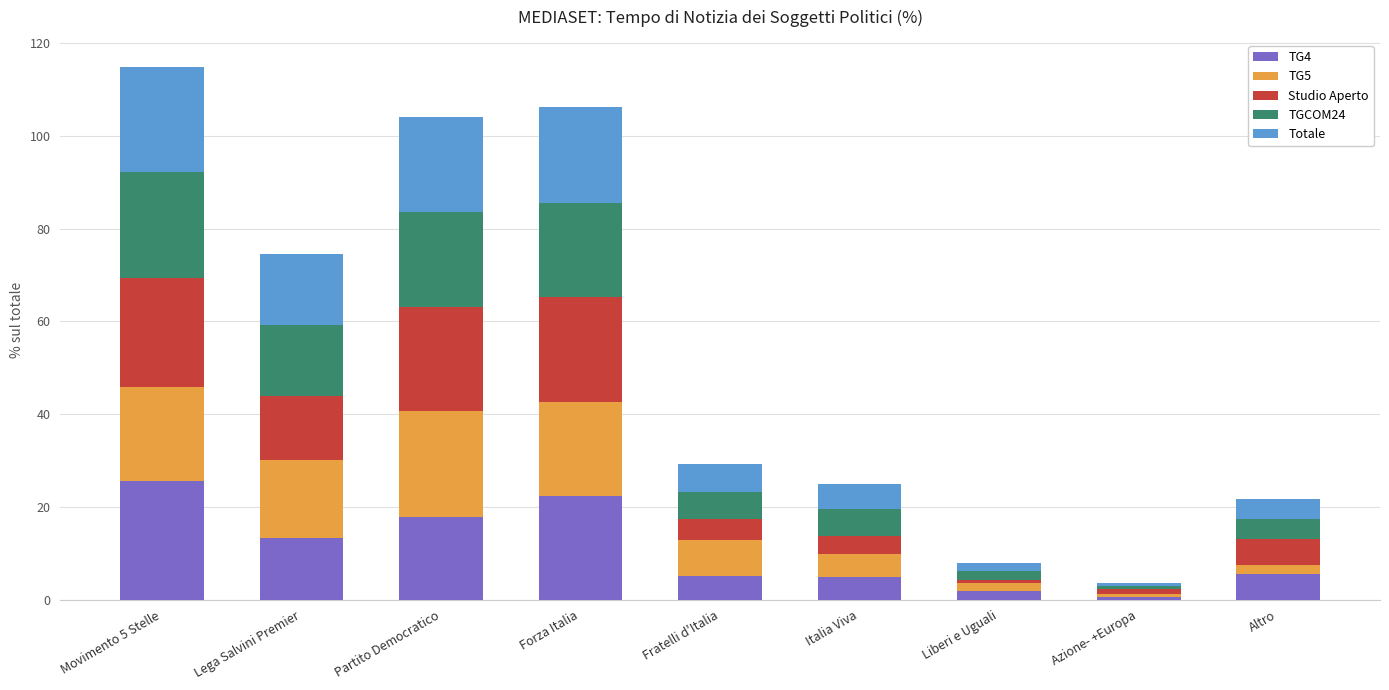

What is the highest value of the TG4 series?

25.6